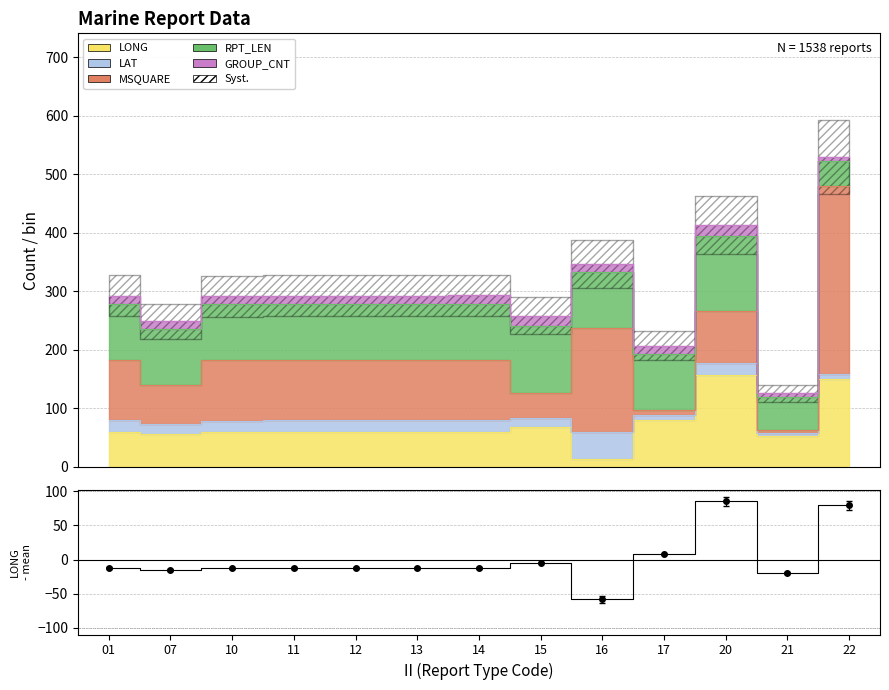

What is the difference between the second highest and minimum values?

137.6